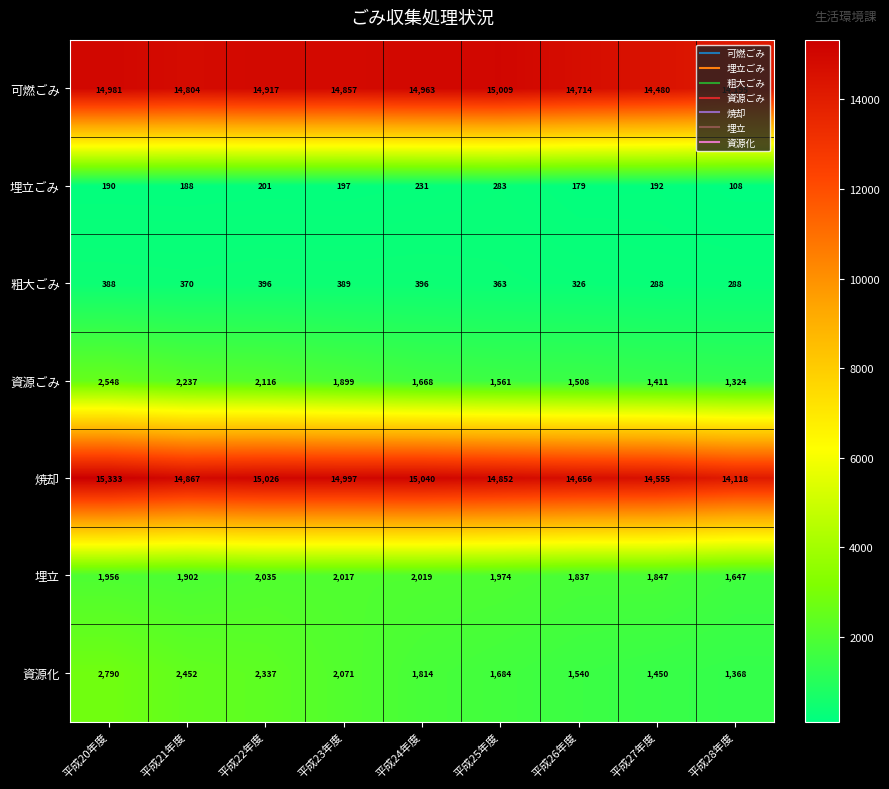

What is the approximate value of 粗大ごみ at 平成27年度, to the nearest 50?

300